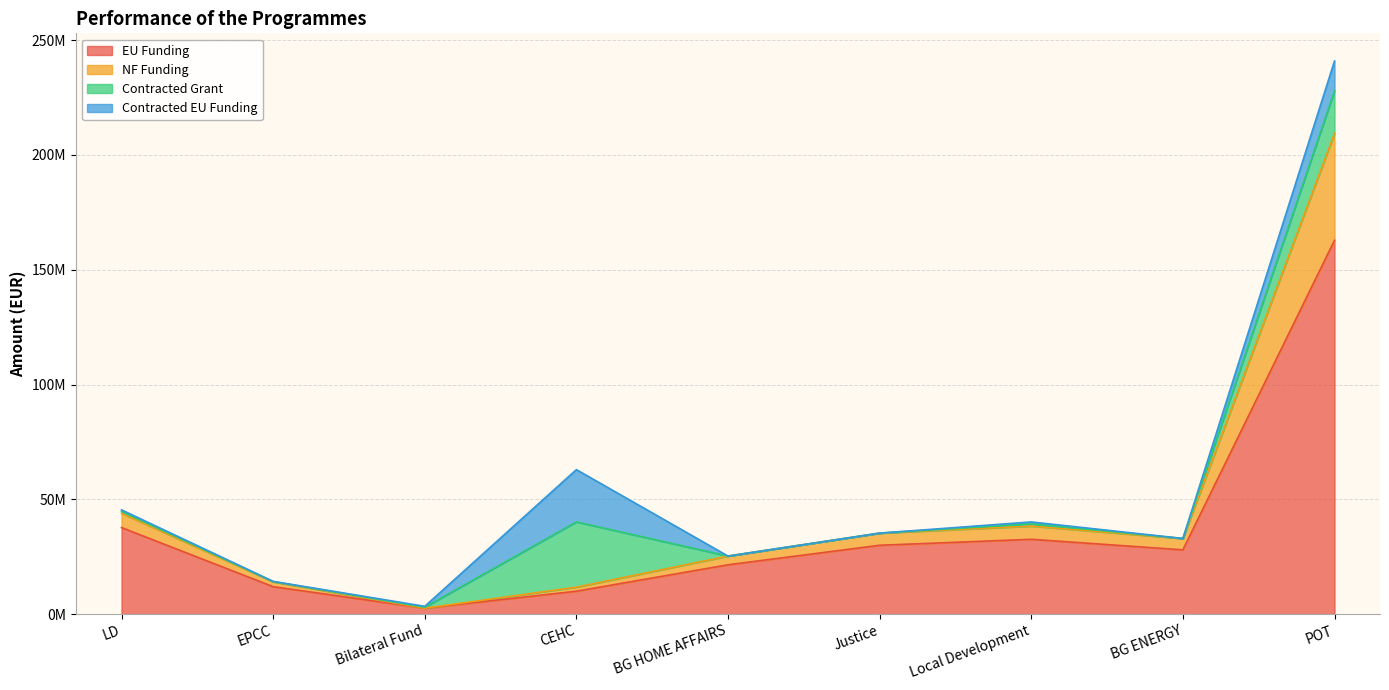

The value of NF Funding at EPCC is 8433837.9. True or false?

False